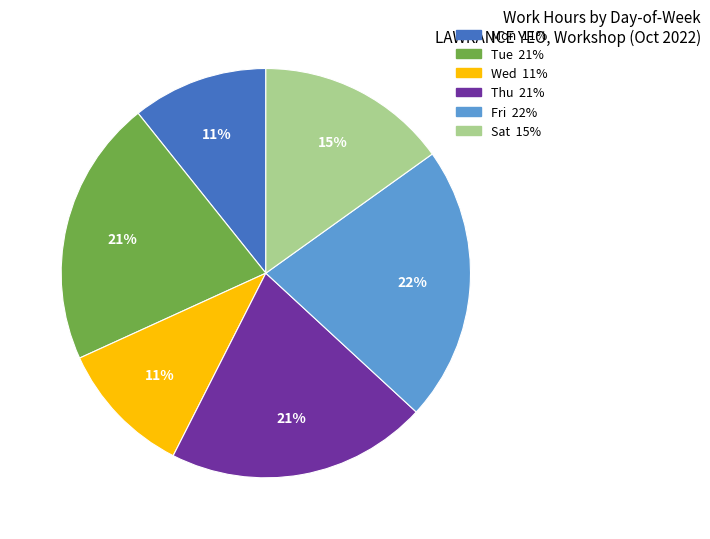

Is there any slice that represents more than half of the pie?

No